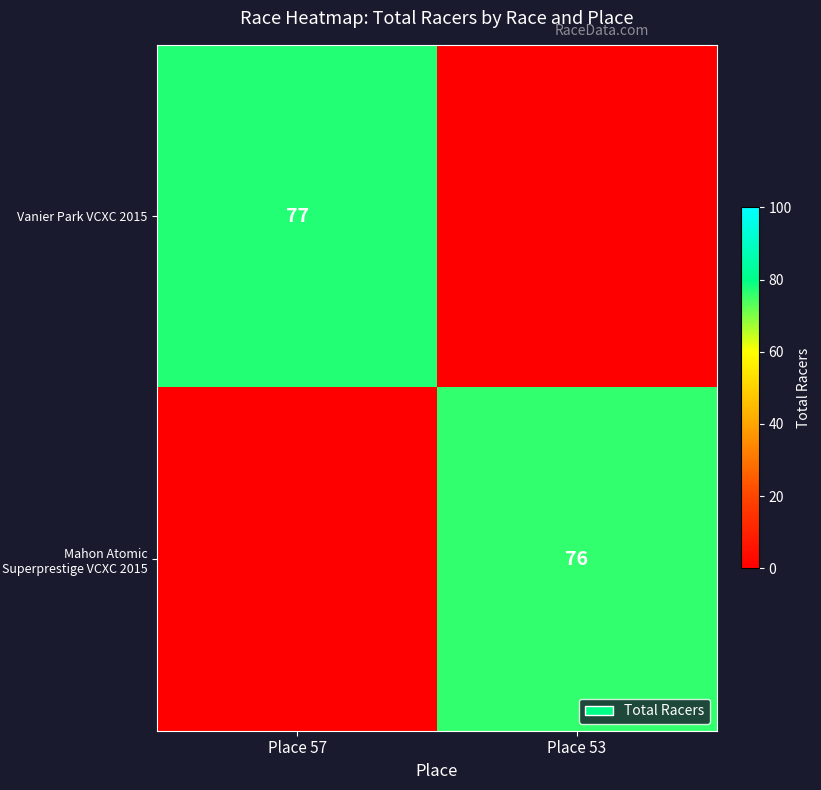

The Mahon Atomic Superprestige VCXC 2015 series shows 50 at Place 53. True or false?

False